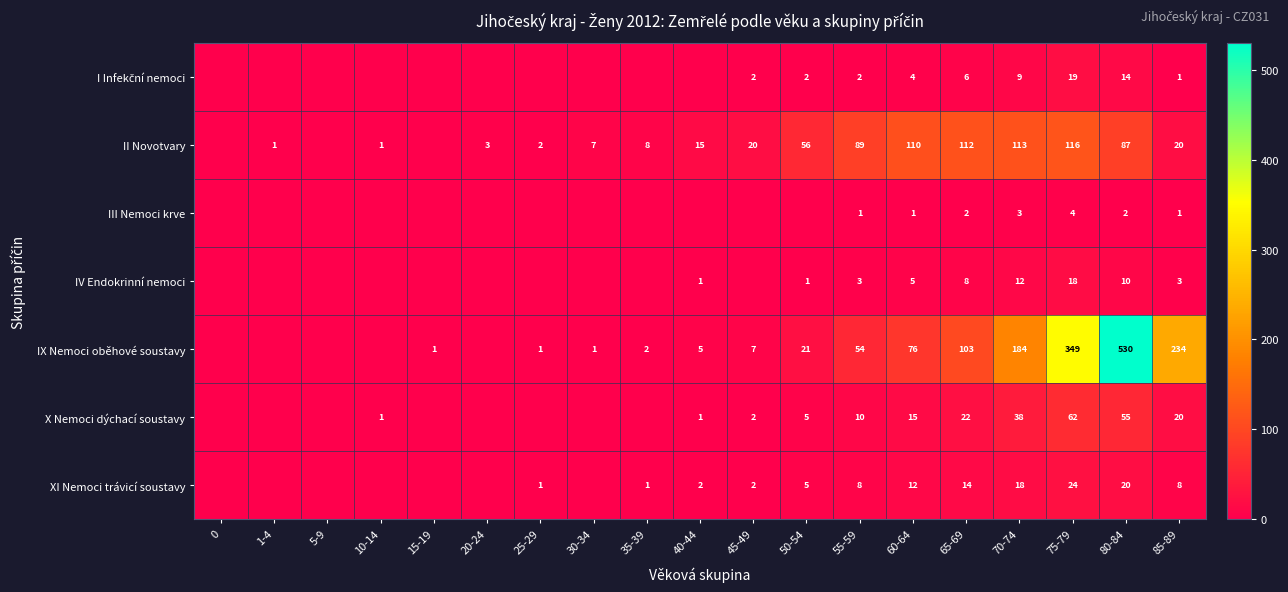

True or false: XI Nemoci trávicí soustavy has a value of 1 at 25-29.

True